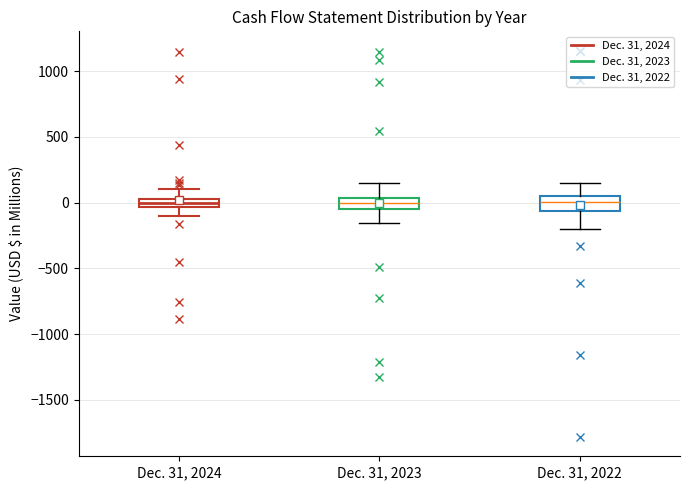

Where does the upper whisker of the box for Dec. 31, 2023 end on the y-axis? The values are not printed on the chart, so give them approximately, as read against the axis.

150